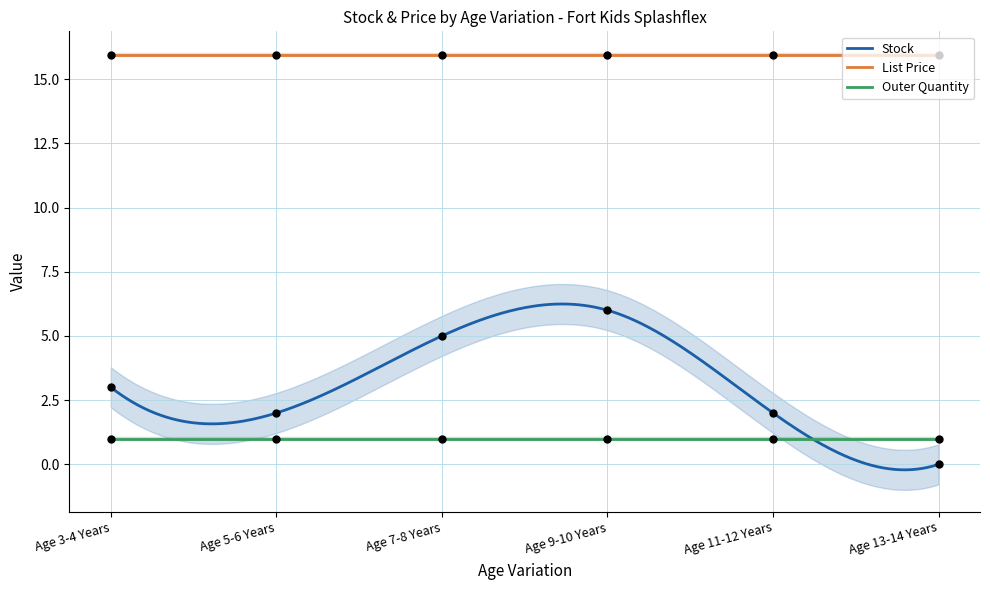

Is the value of Outer Quantity at Age 7-8 Years greater than the value of Stock at Age 7-8 Years?

No